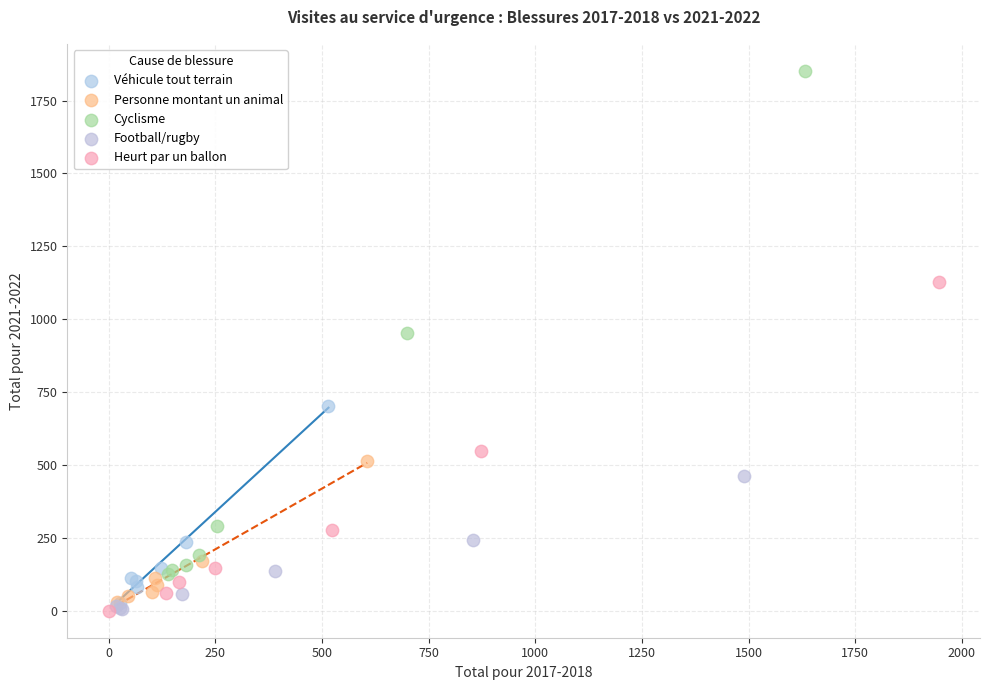

Which series has the largest Y range (max minus min)?

Cyclisme